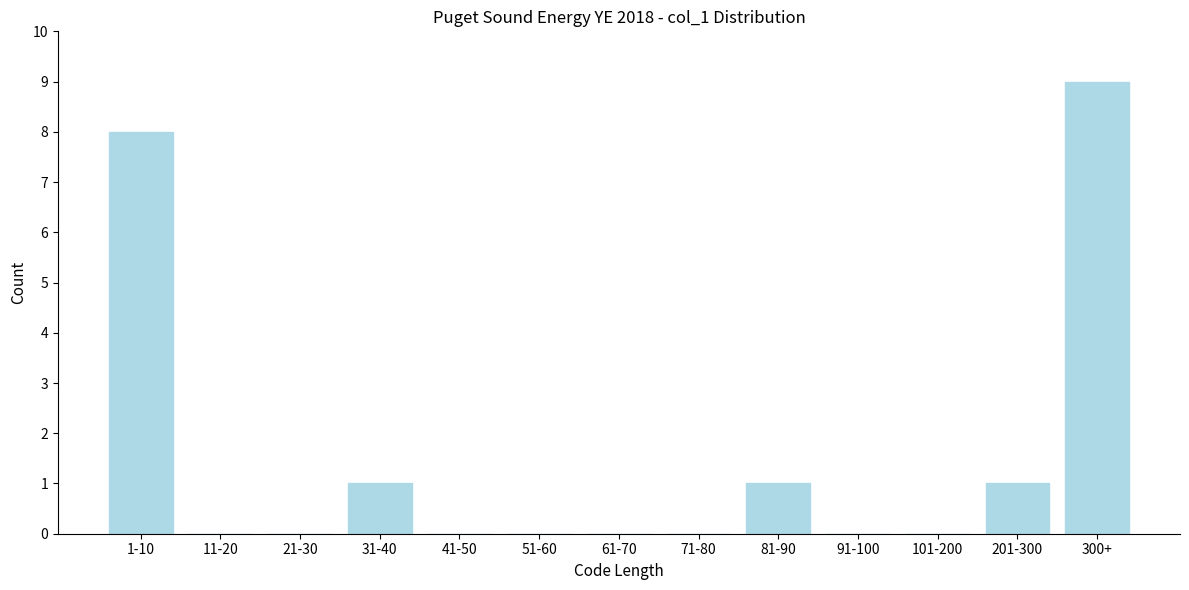

Reading left to right, what are all the values shown in this chart?

1-10=8	11-20=0	21-30=0	31-40=1	41-50=0	51-60=0	61-70=0	71-80=0	81-90=1	91-100=0	101-200=0	201-300=1	300+=9